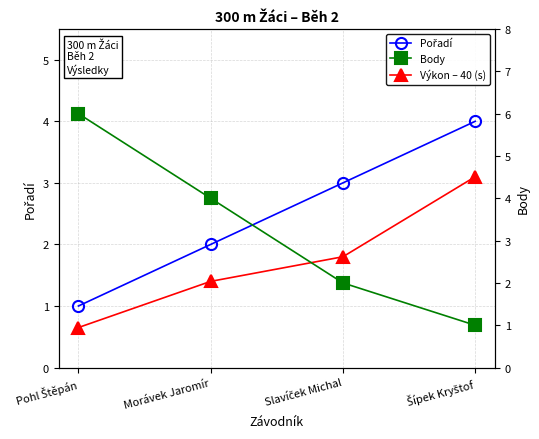

How many lines are shown in the chart?

3